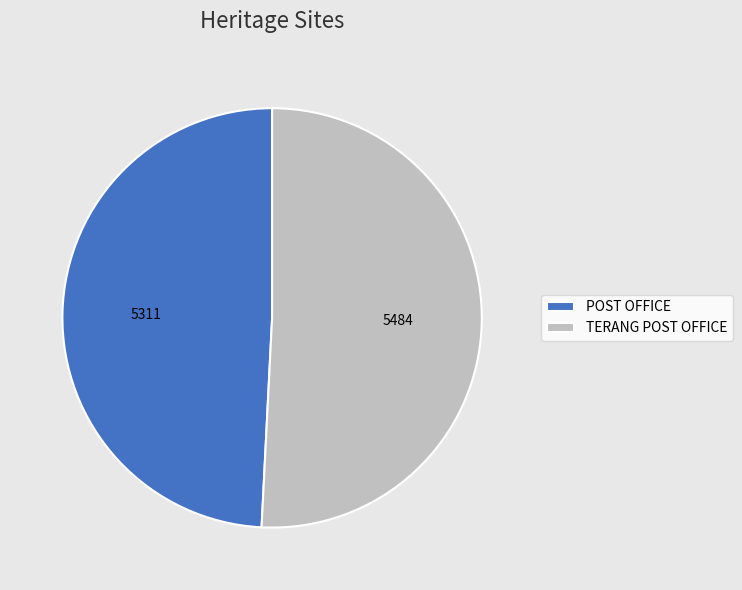

The TERANG POST OFFICE slice represents 42% of the pie. True or false?

False